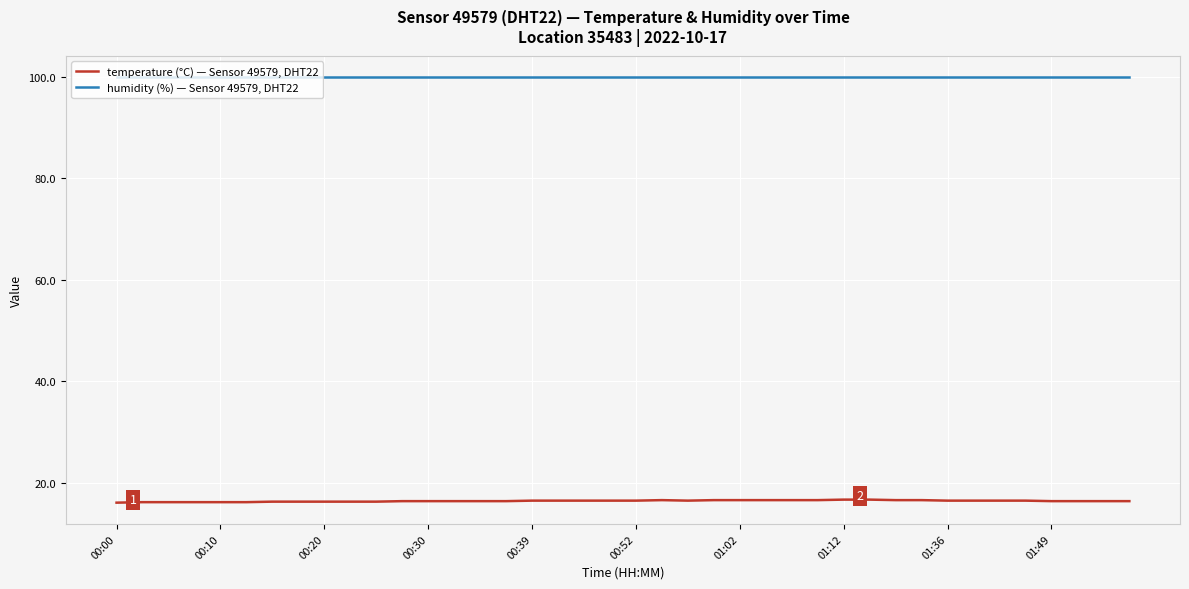

Rank the series by their average value, from lowest to highest.

temperature (°C) — Sensor 49579, DHT22, humidity (%) — Sensor 49579, DHT22